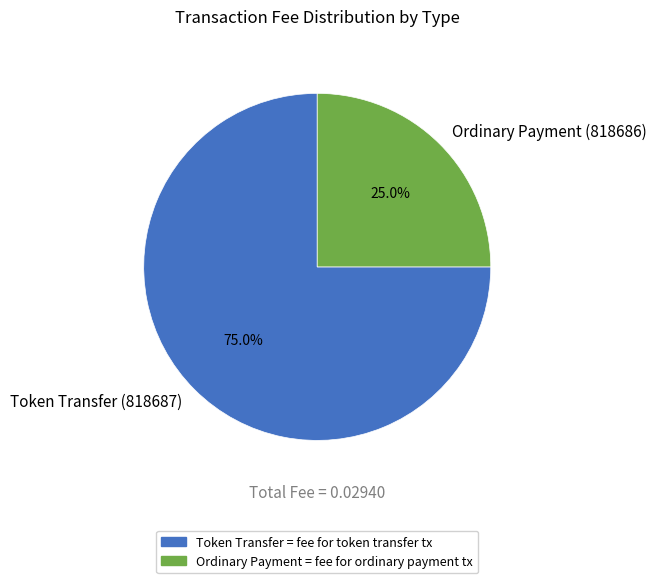

True or false: Token Transfer (818687) accounts for 75% of the total.

True